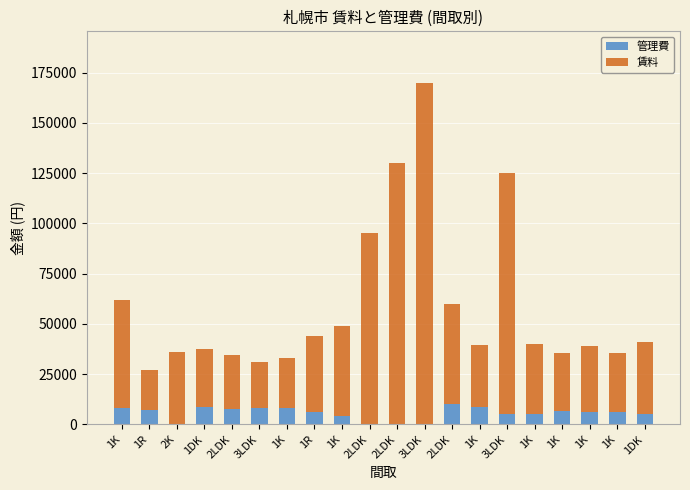

What is the sum of the 管理費 values at 3LDK and 2LDK?

18120